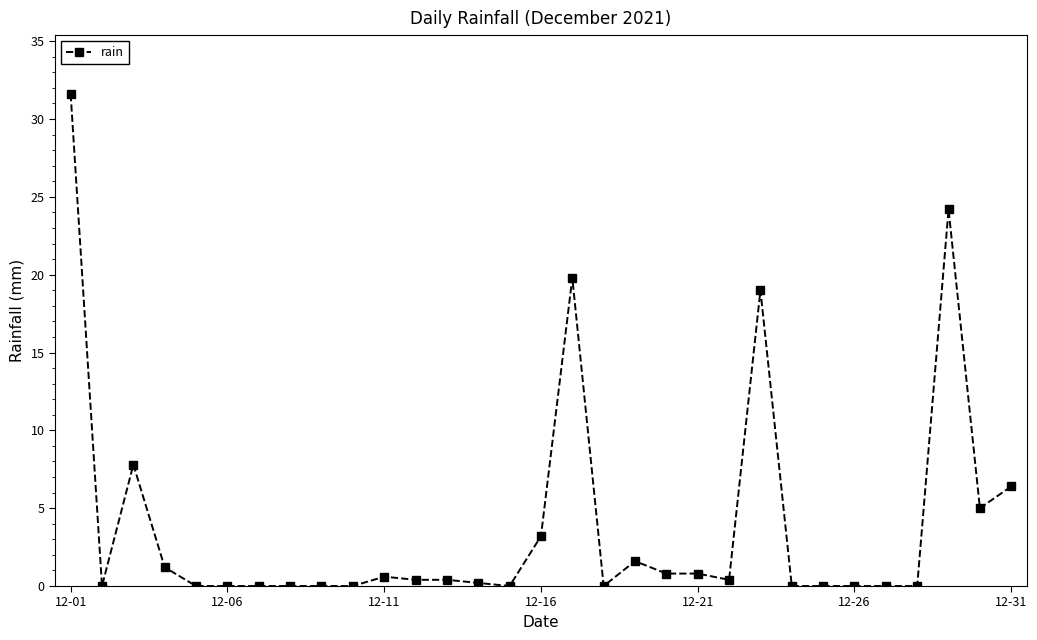

True or false: the data has more than 0 interior local peaks.

True